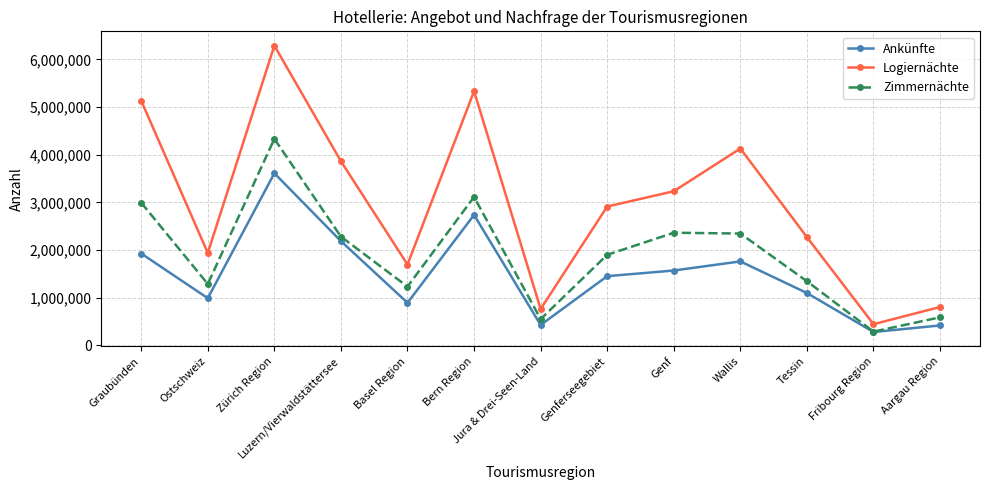

True or false: Logiernächte and Zimmernächte intersect in this chart.

False